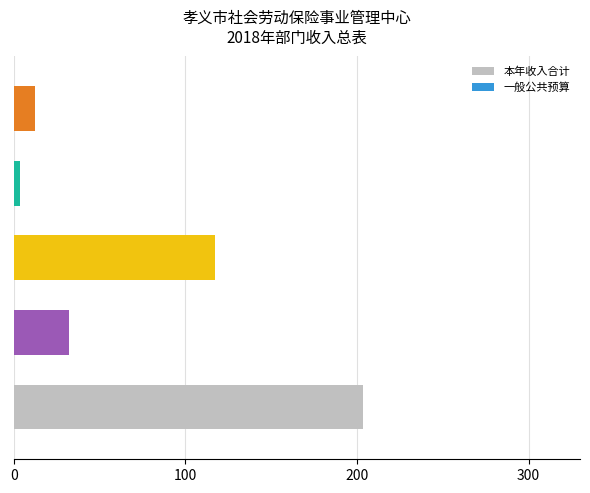

What is the difference between the maximum and minimum values?

200.2